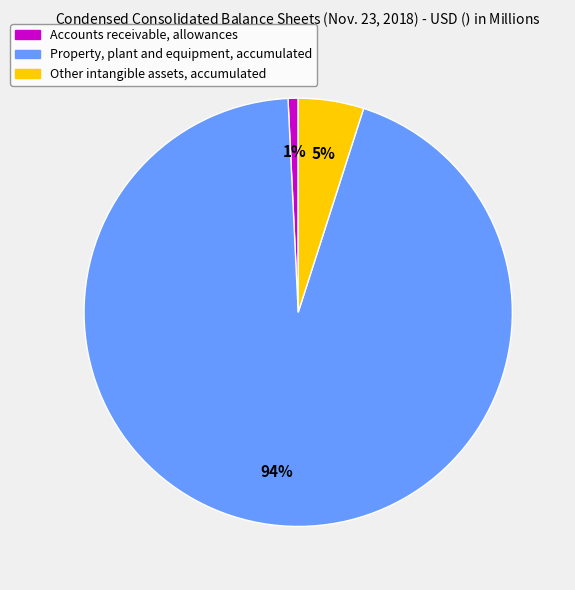

How many segments does this pie chart have?

3